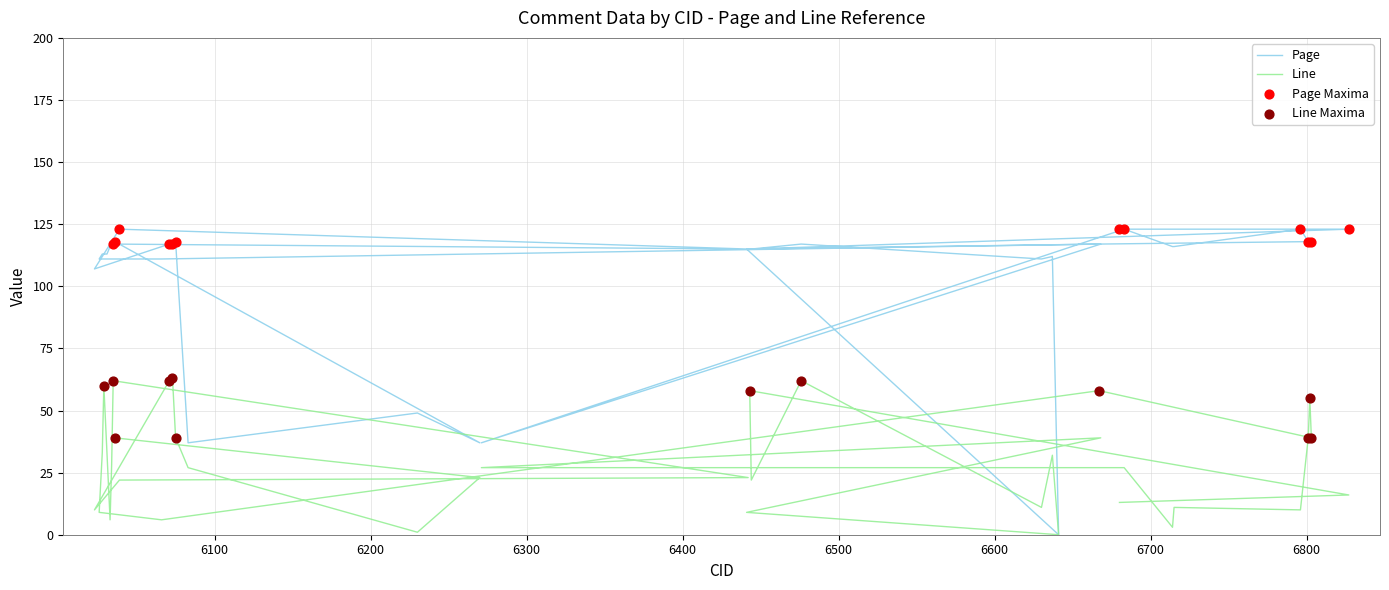

Is the value of Line at 6271 greater than the value of Page at 6271?

No